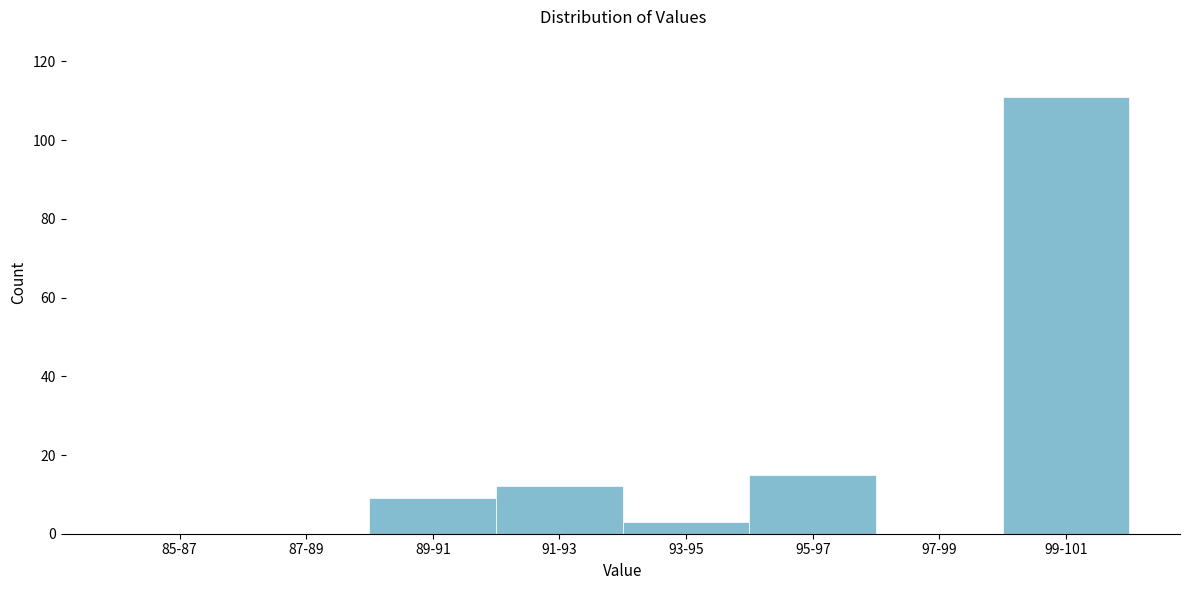

Reading left to right, what are all the values shown in this chart?

85-87=0	87-89=0	89-91=9	91-93=12	93-95=3	95-97=15	97-99=0	99-101=111